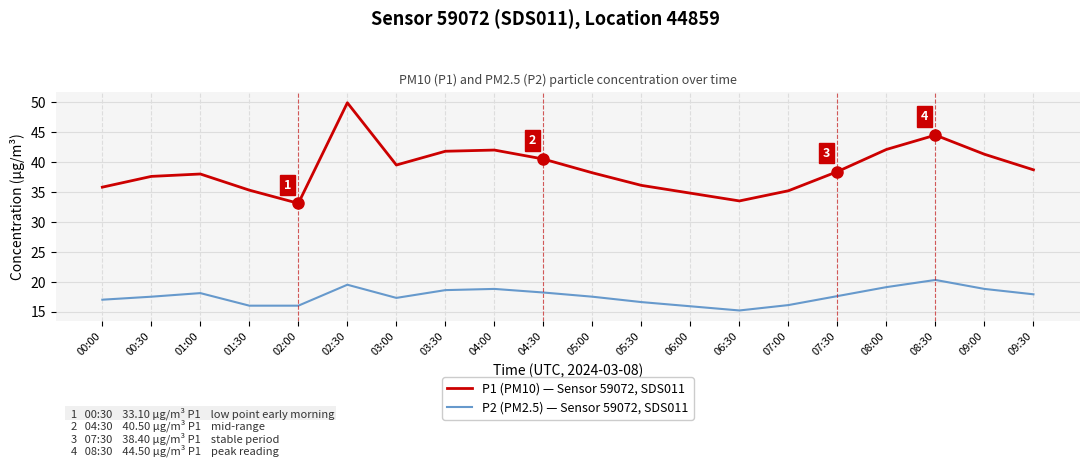

At 03:30, list the series in order from largest to smallest.

P1 (PM10) — Sensor 59072, SDS011, P2 (PM2.5) — Sensor 59072, SDS011